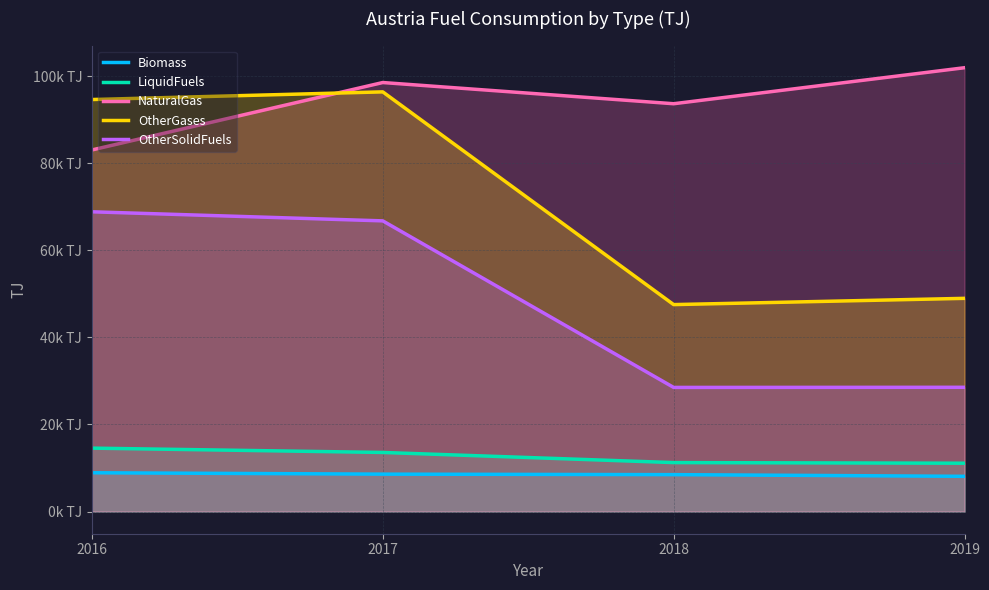

What is the minimum value for LiquidFuels?

11097.1